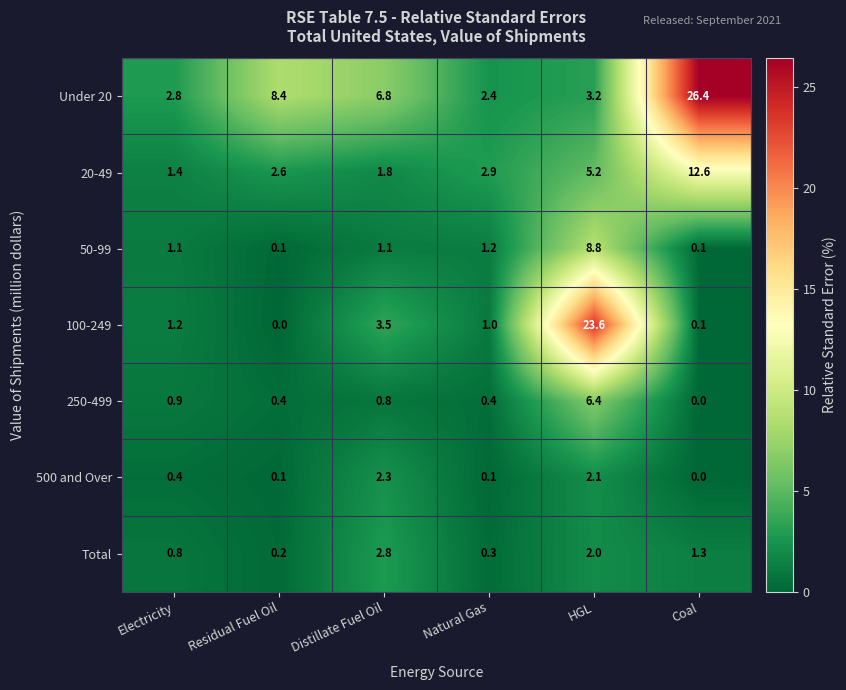

How many categories are shown in the chart?

6